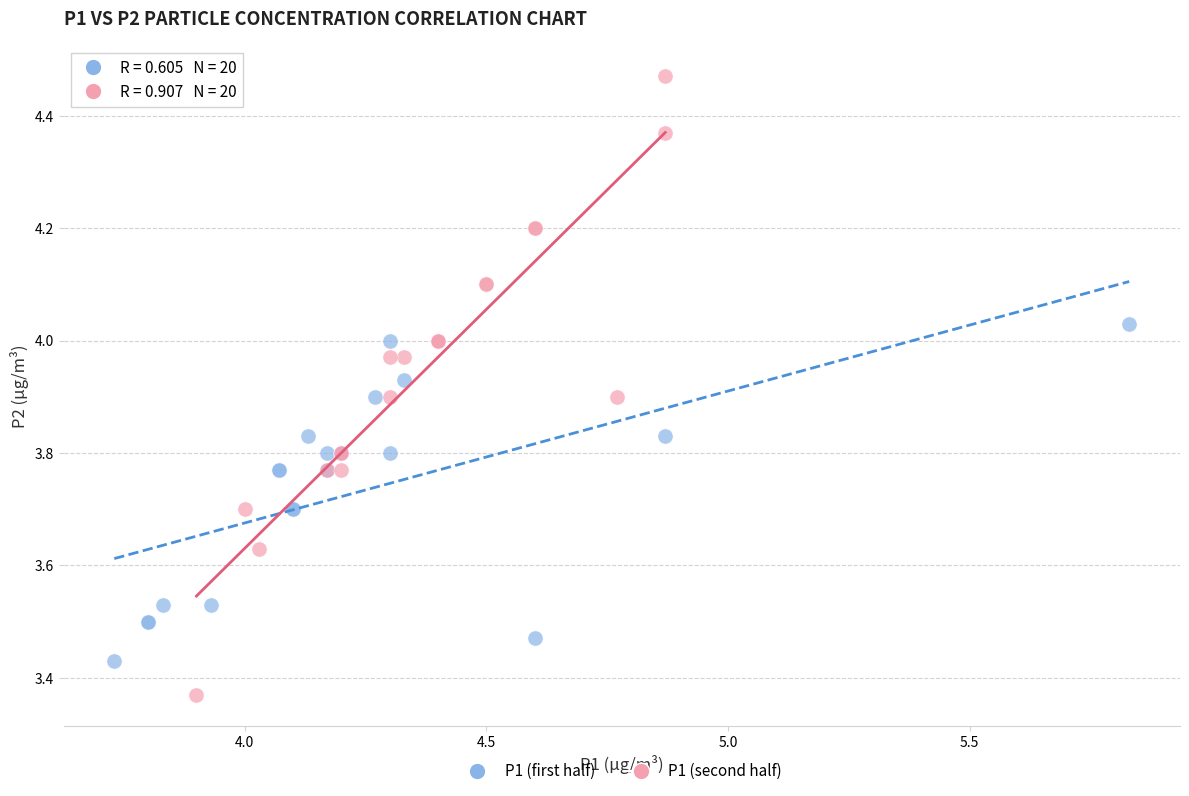

Which series reaches the minimum Y coordinate?

P1 (second half)